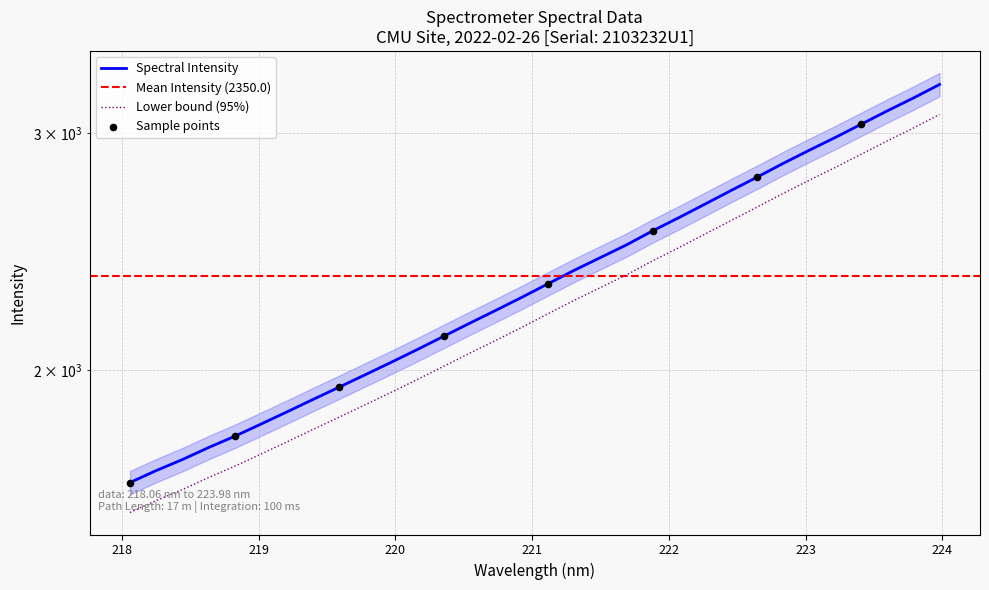

Approximately how many times larger is the value at 223.0264 compared to 218.442?

1.7